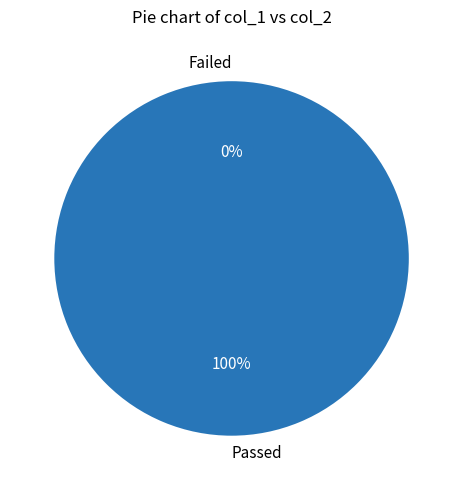

Is 2 the majority of the pie?

No